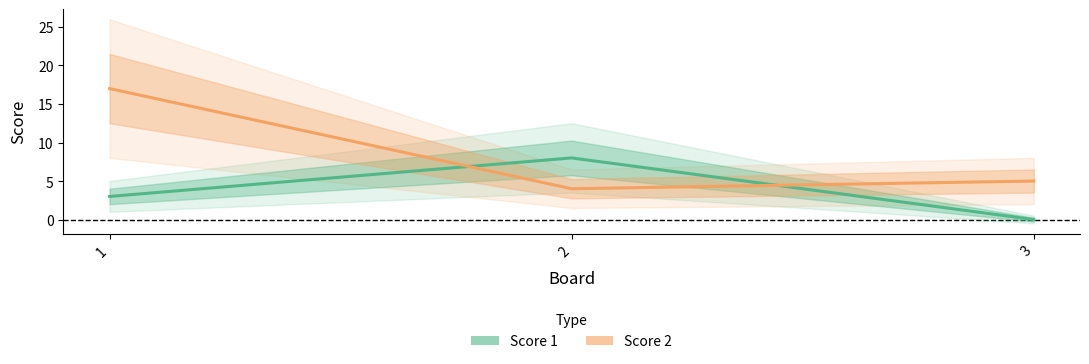

What is the sum of the Score 1 values at 3 and 1?

3